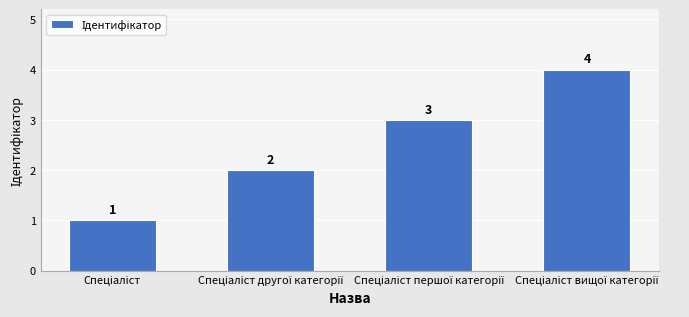

What is the greatest value displayed?

4